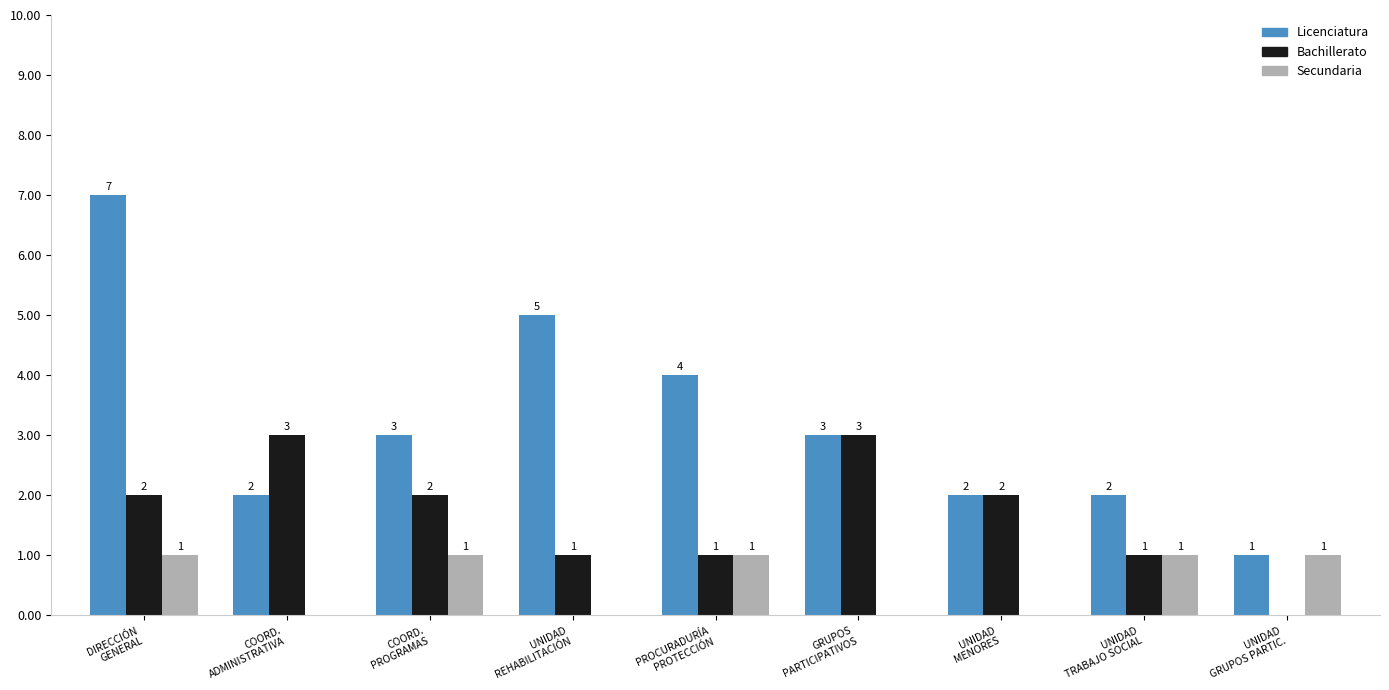

What is the maximum value for Licenciatura?

7